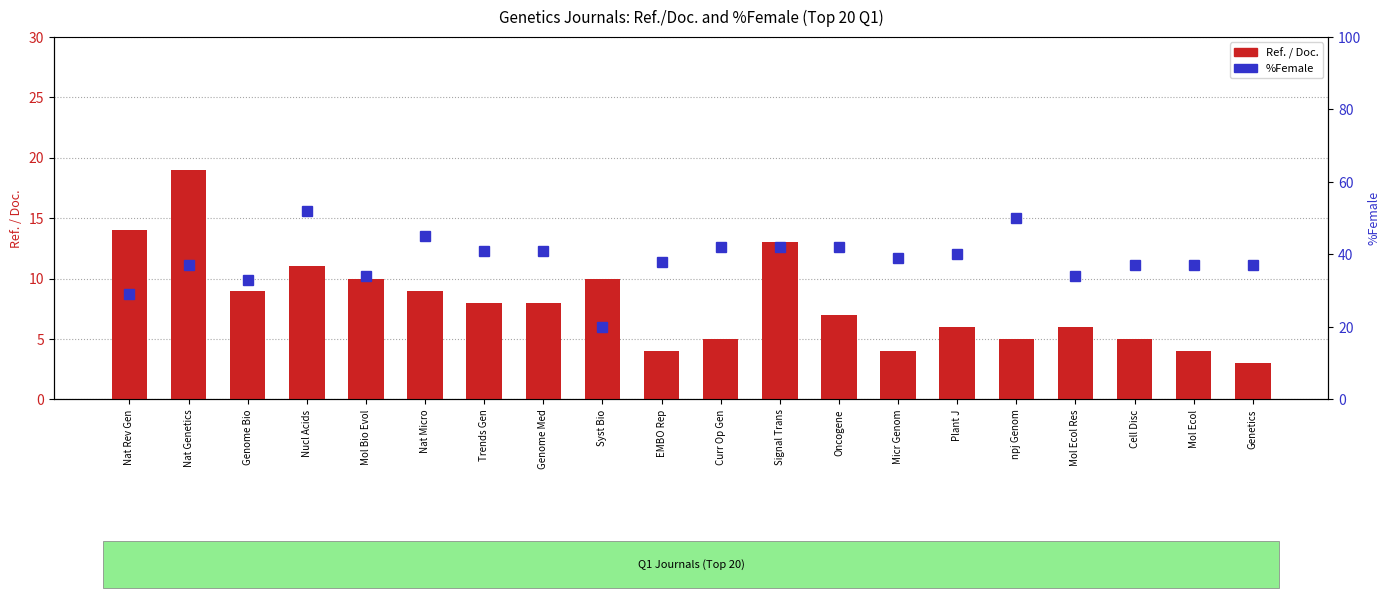

What is the lowest value of the %Female series?

20